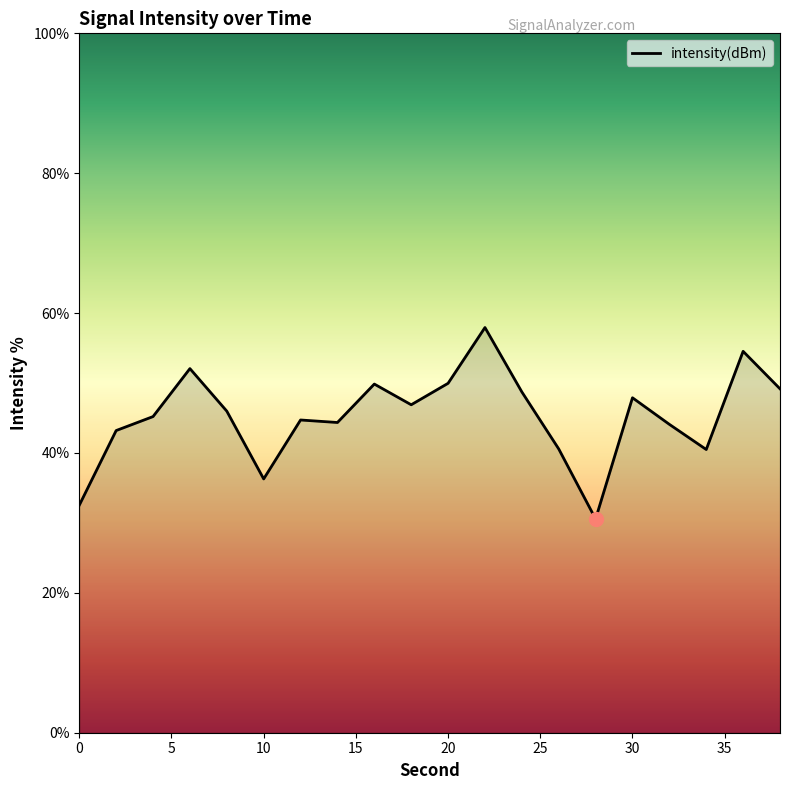

What is the smallest value displayed?

30.6